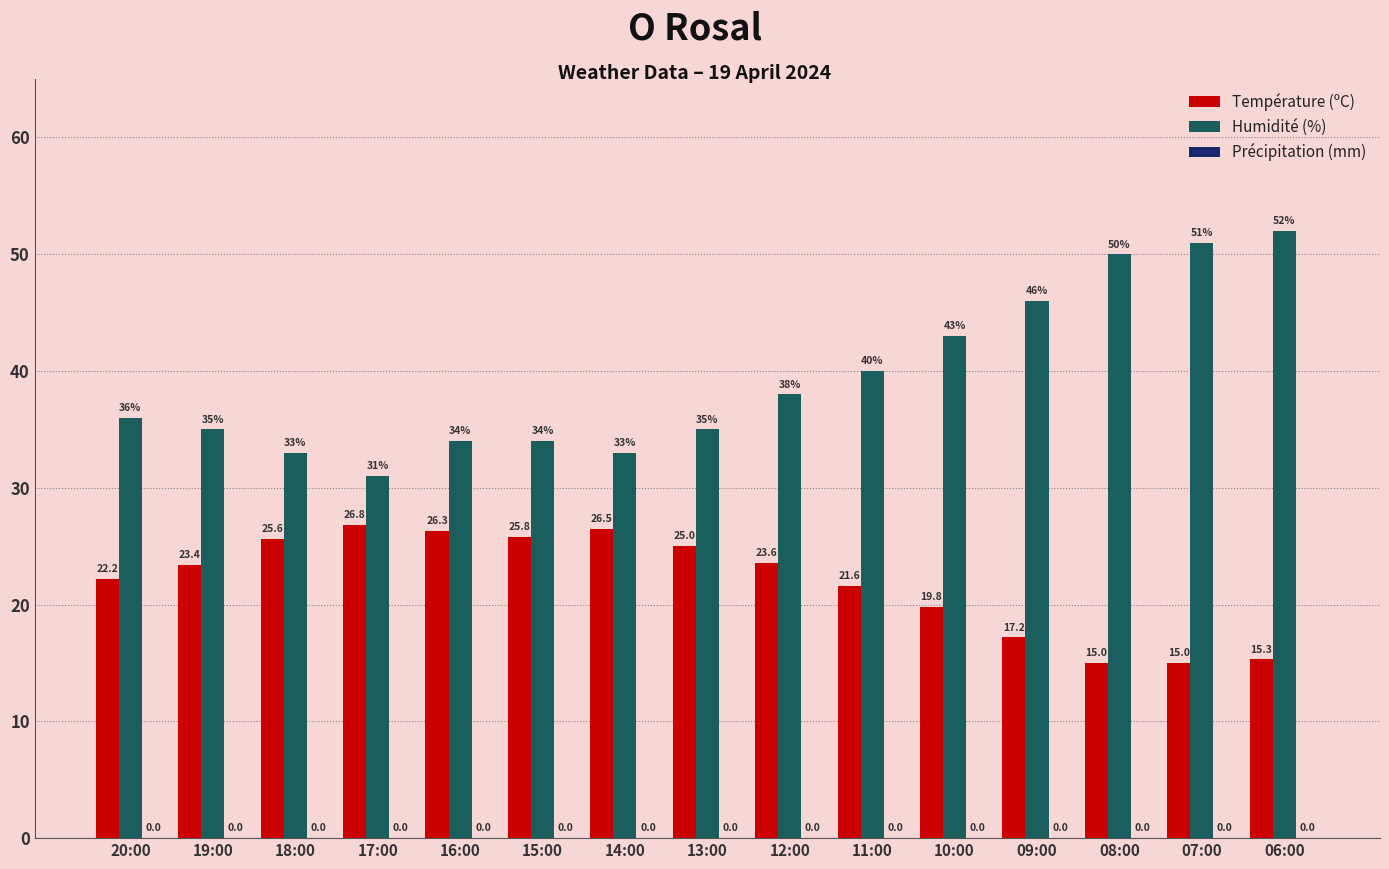

What is the sum of the Température (ºC) values at 14:00 and 10:00?

46.3